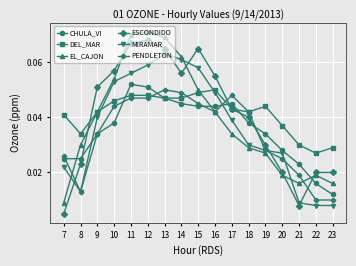

Where is DEL_MAR nearest to the value 0?

22